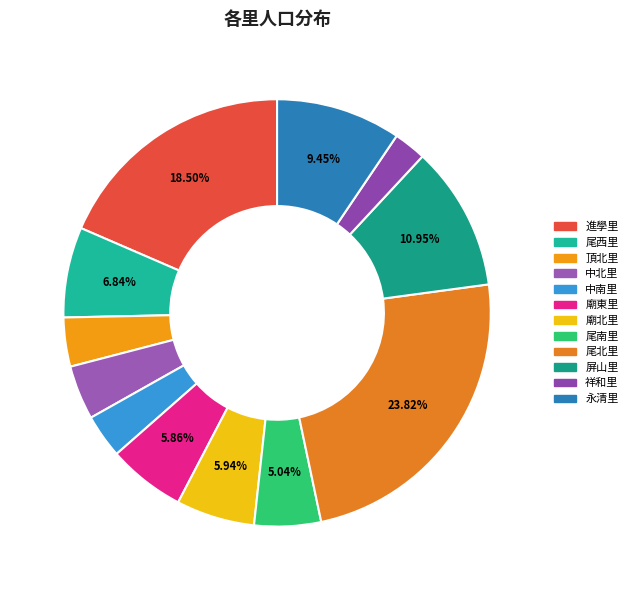

To the nearest percent, what portion does 進學里 represent?

19%